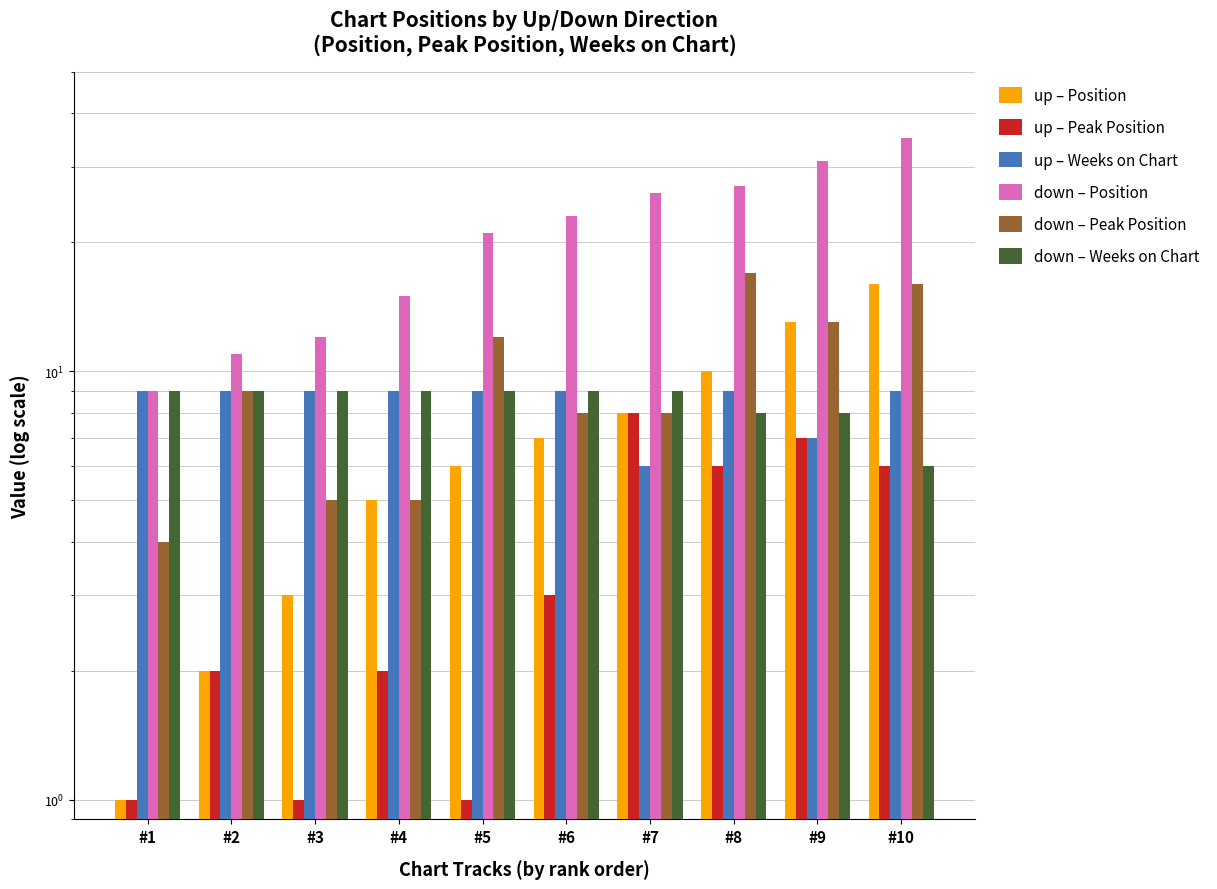

At which category is the sum across all series the highest?

#10